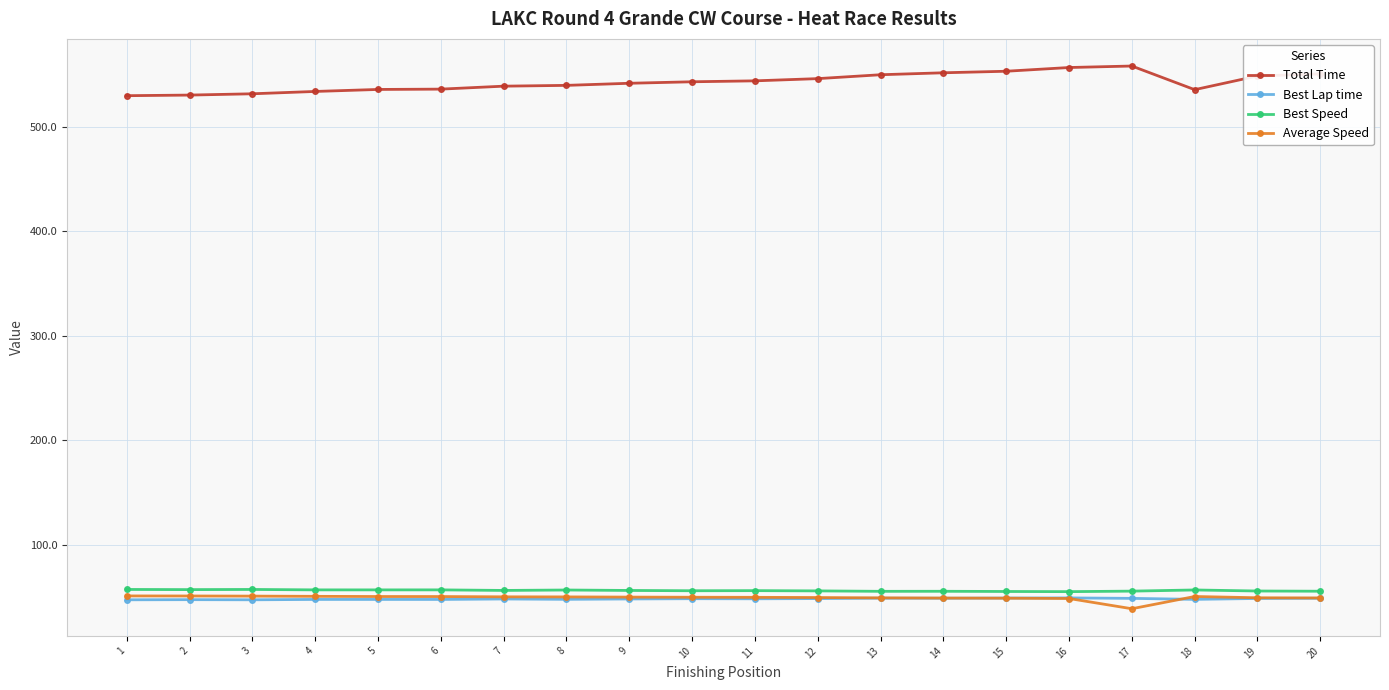

The Total Time series shows 546.4 at 12. True or false?

True